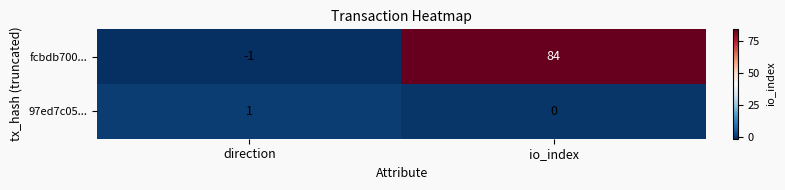

What is the average value of the fcbdb700... series?

42